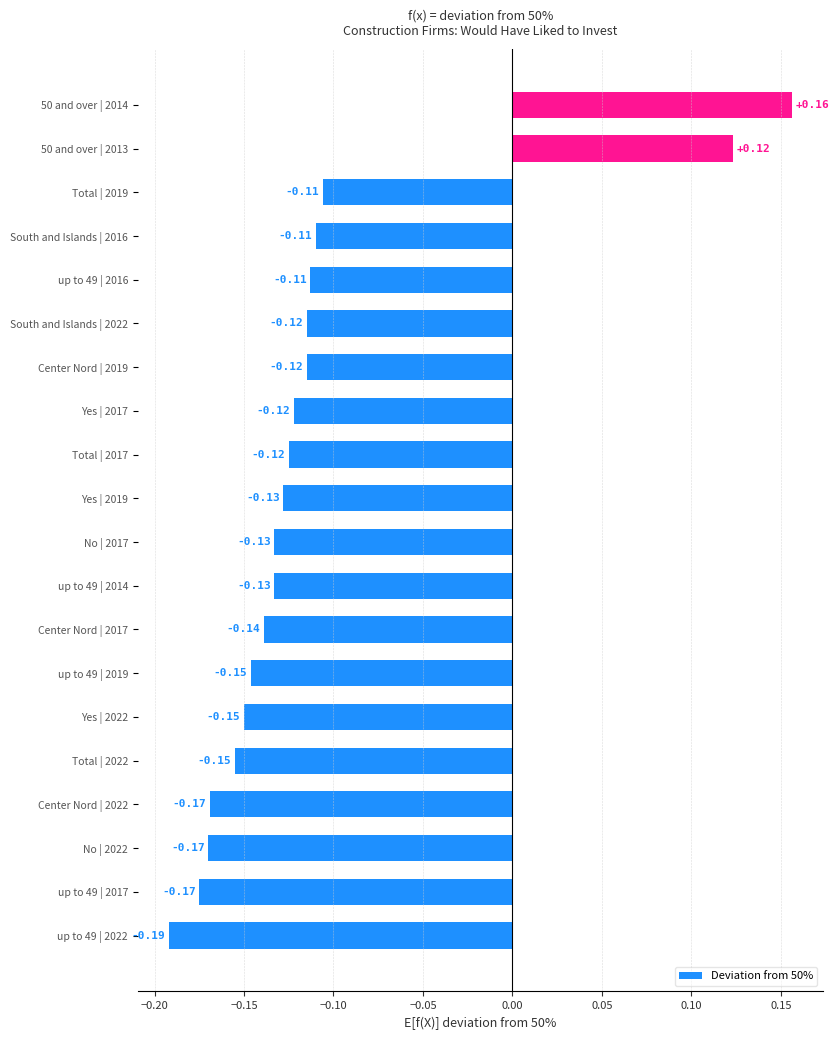

What is the difference between the maximum and minimum values?

0.3